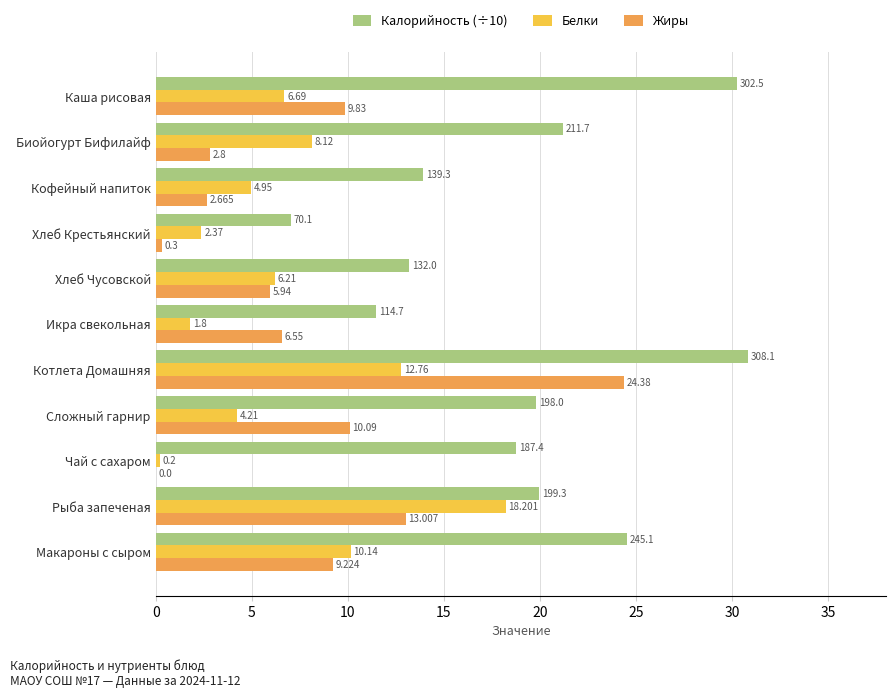

At which label does Жиры reach its peak?

Котлета Домашняя